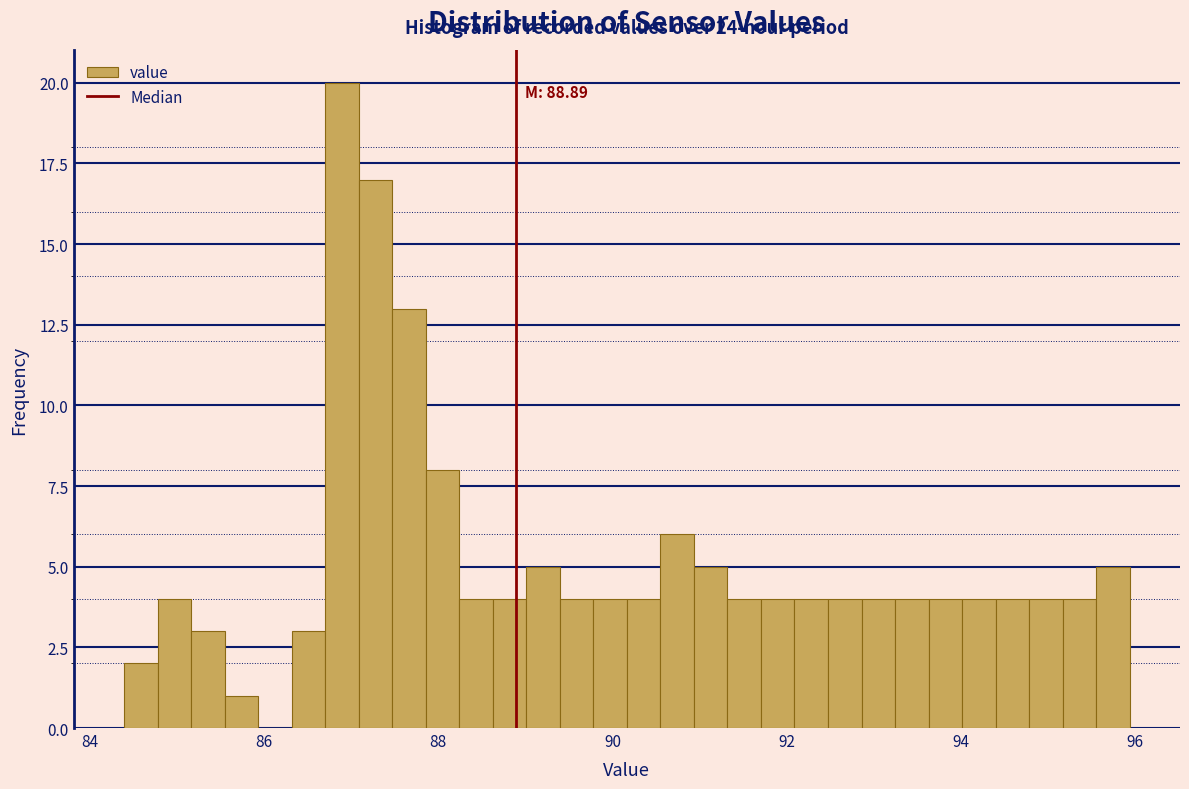

Around what value on the x-axis is the tallest bar? Give the approximate position of its centre, as read against the axis.

86.8